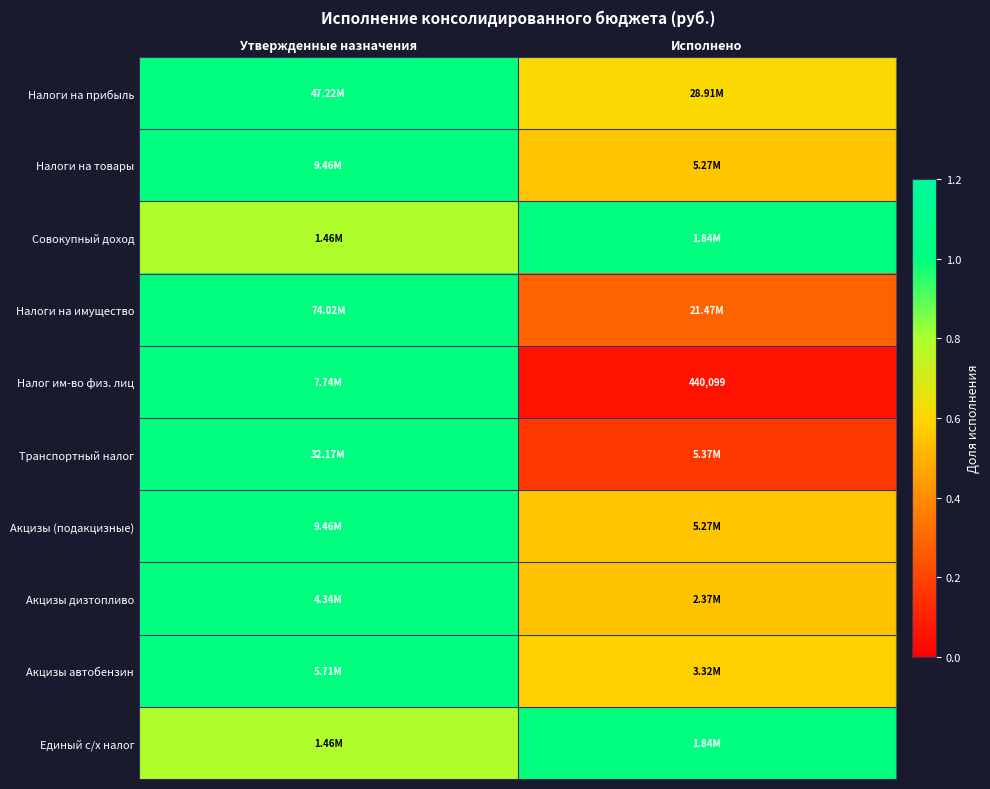

At which category is the sum across all series the highest?

Утвержденные назначения